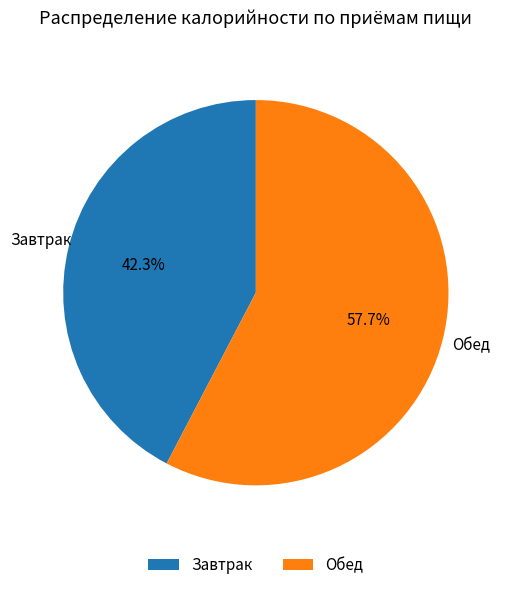

How much of the chart is everything except Обед?

42.3%